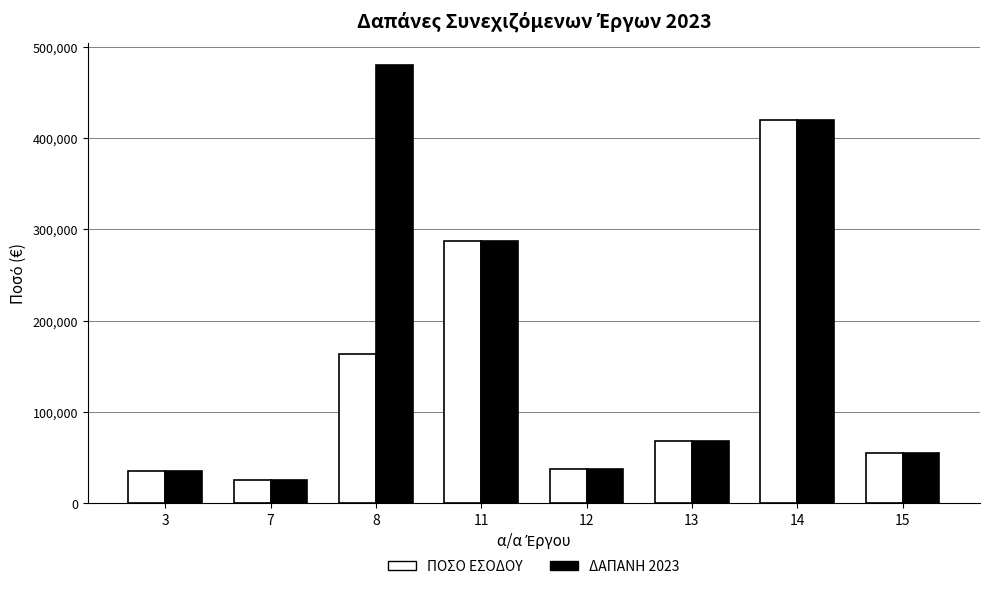

Which category has the lowest value in the ΠΟΣΟ ΕΣΟΔΟΥ series?

7